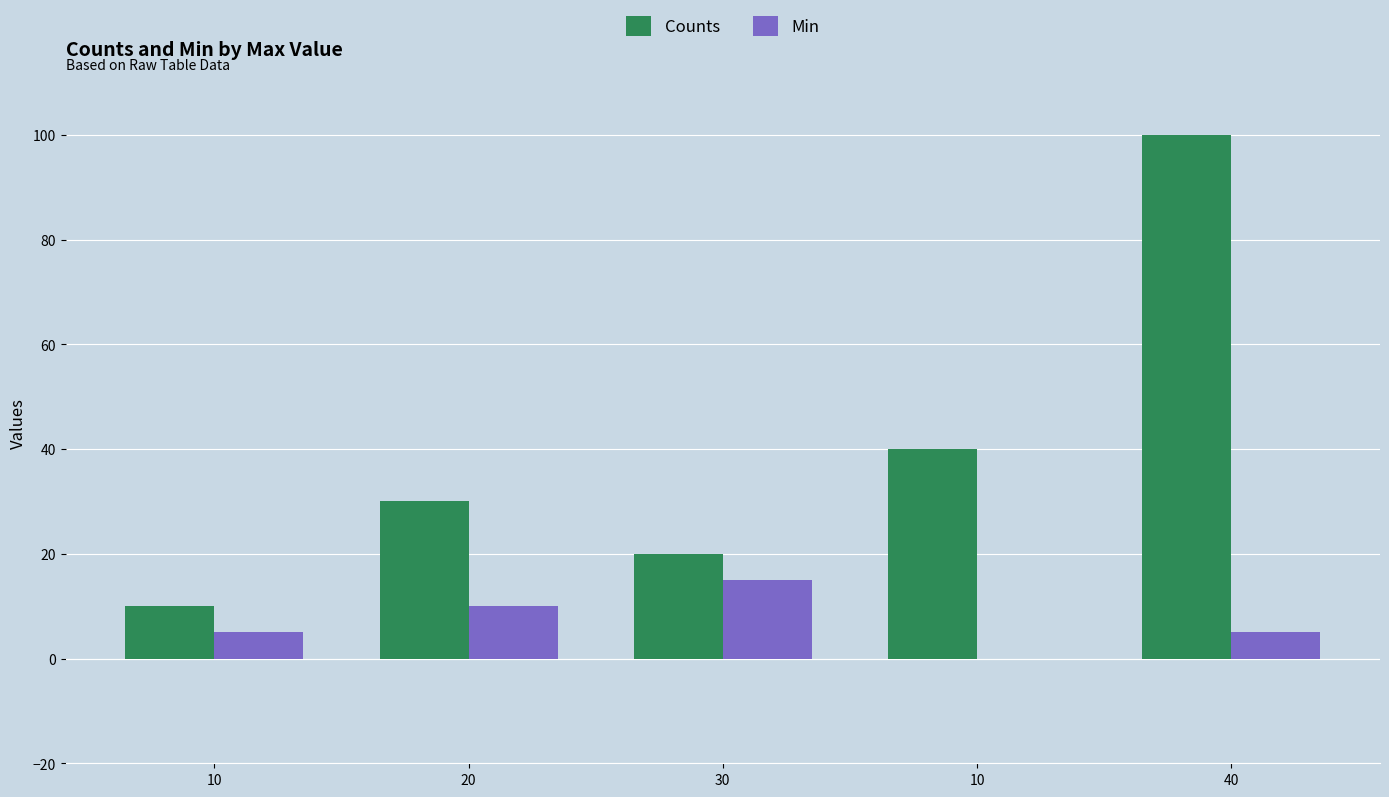

At 20, list the series in order from smallest to largest.

Min, Counts